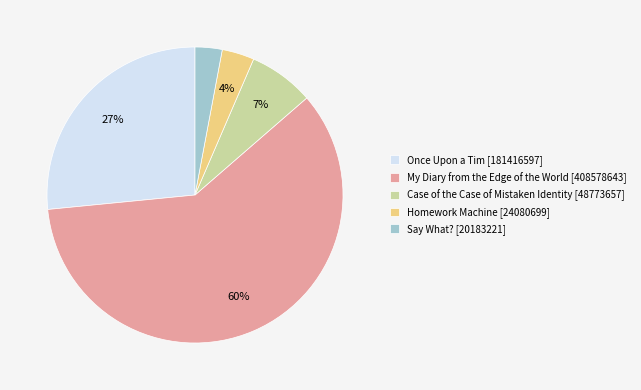

Combined, do Case of the Case of Mistaken Identity [48773657] and My Diary from the Edge of the World [408578643] account for over 50%?

Yes